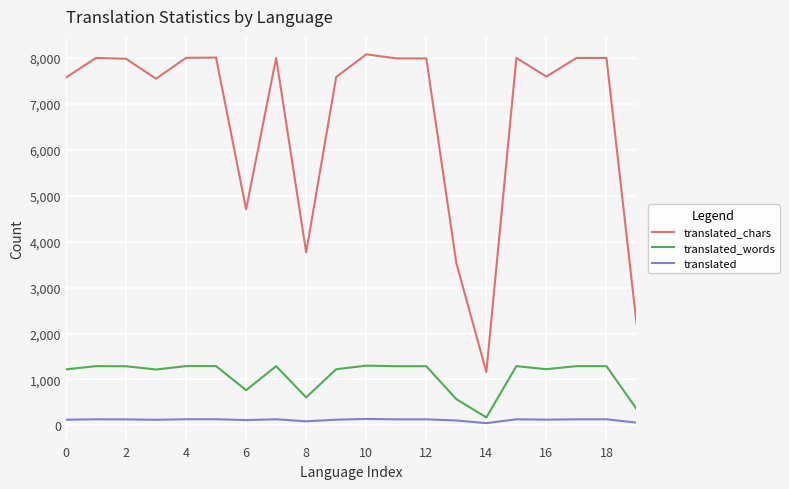

Rank the series by their maximum value, from lowest to highest.

translated, translated_words, translated_chars